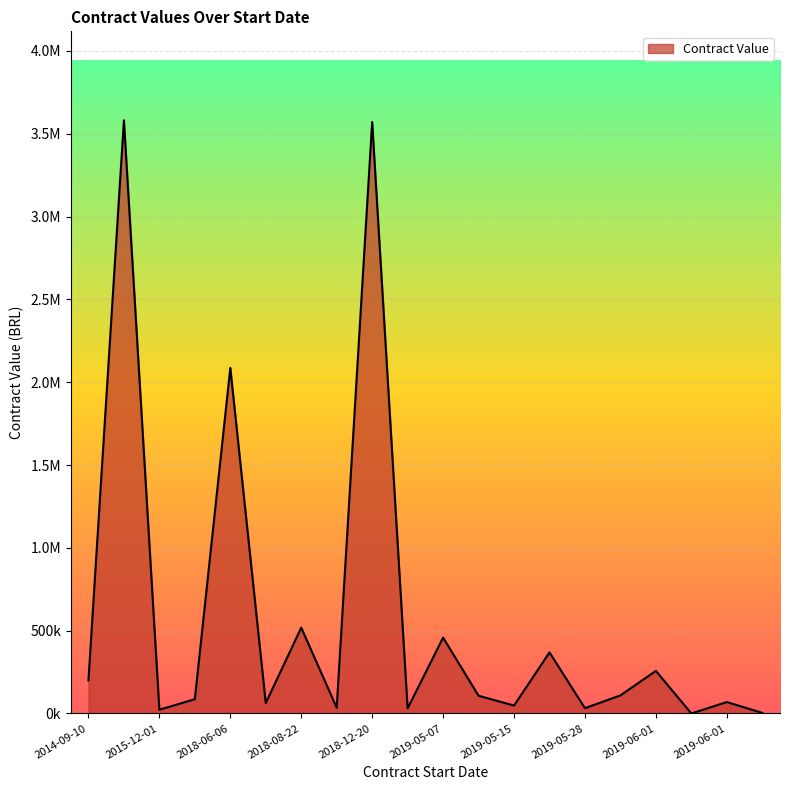

What is the difference between the maximum and minimum values?

3581057.2